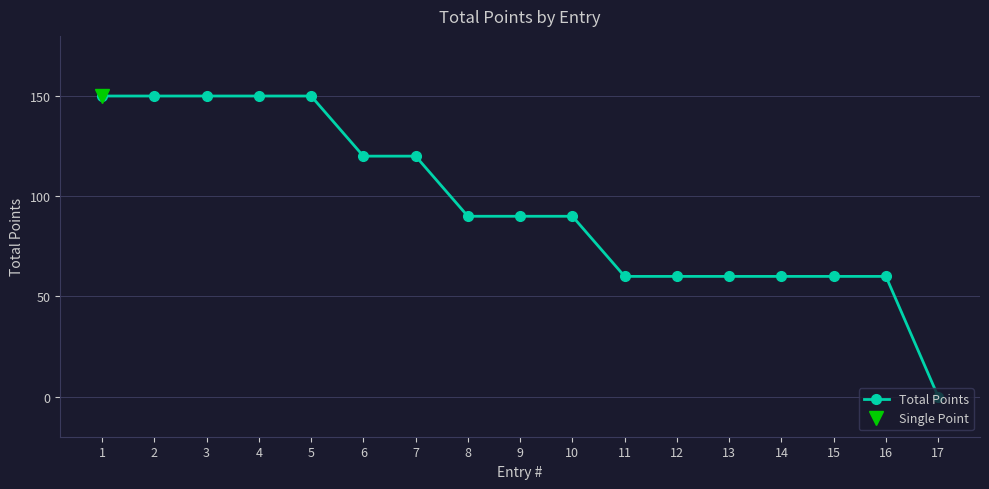

How many data points are above 90?

7